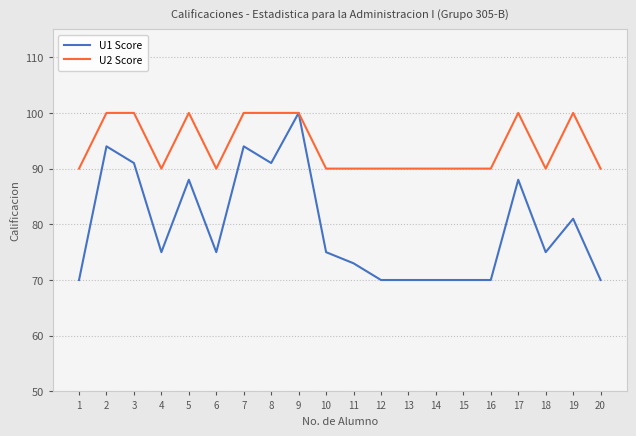

Where is the first local minimum for U1 Score?

4